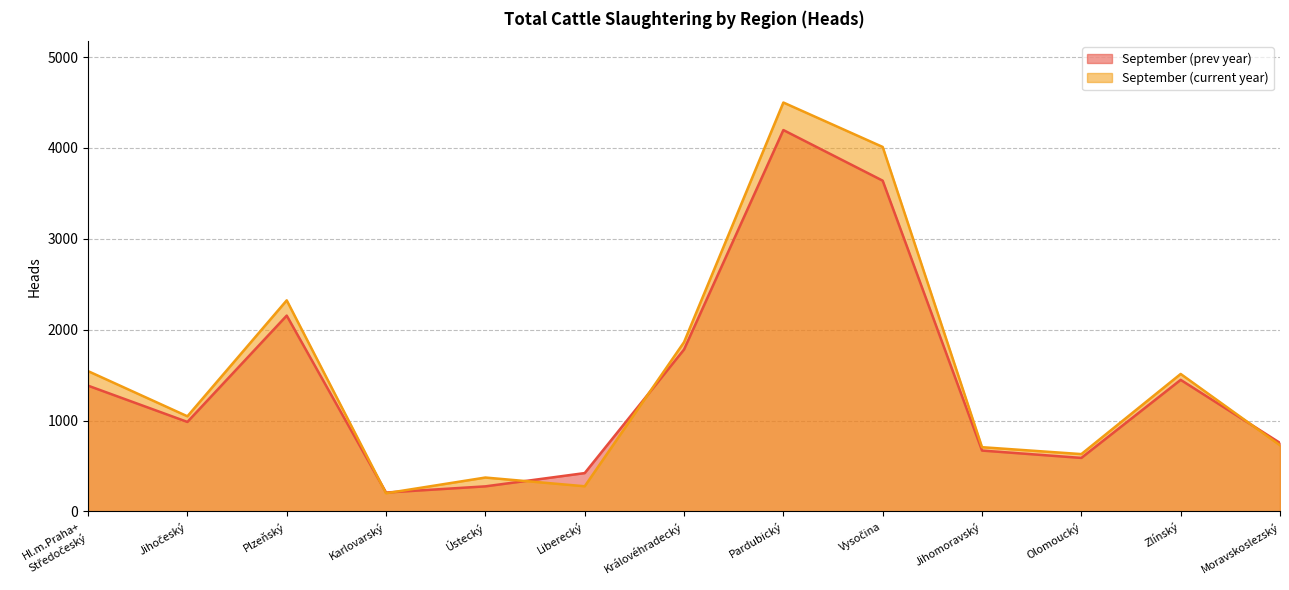

At which category is the sum across all series the highest?

Pardubický